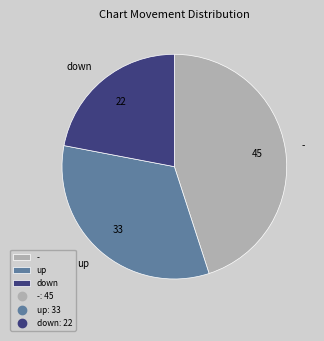

Which category has the biggest portion of the pie?

-